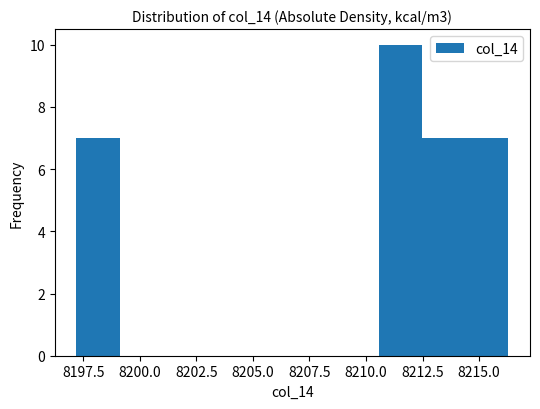

Around what value on the x-axis is the tallest bar? Give the approximate position of its centre, as read against the axis.

8211.5